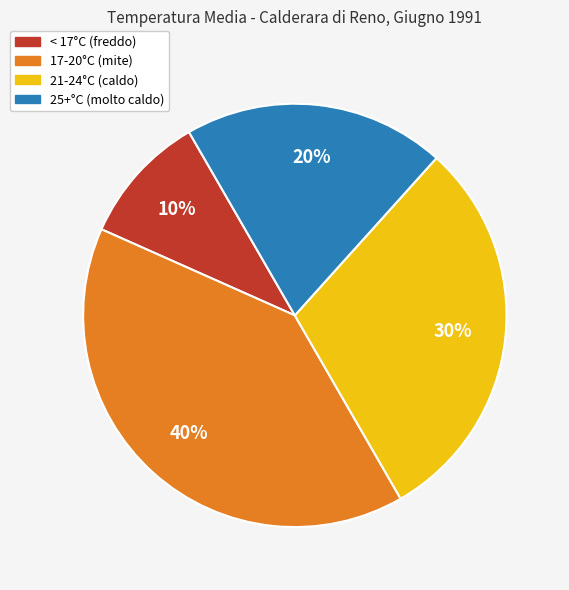

To the nearest percent, what is the average slice percentage?

25%